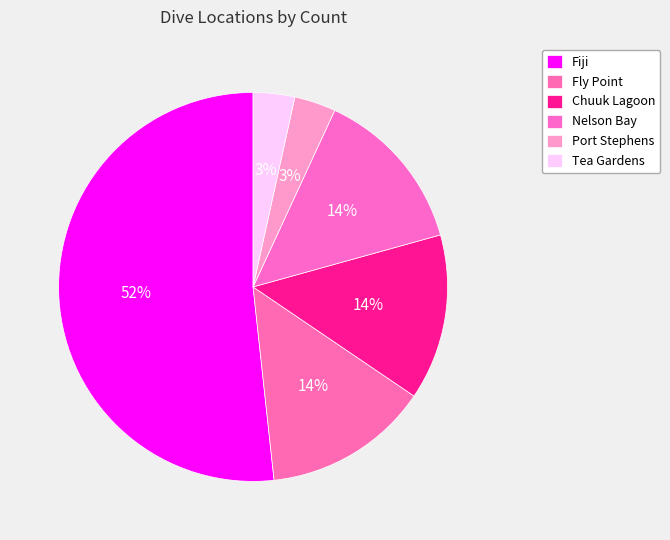

To the nearest percent, what is the average slice percentage?

17%